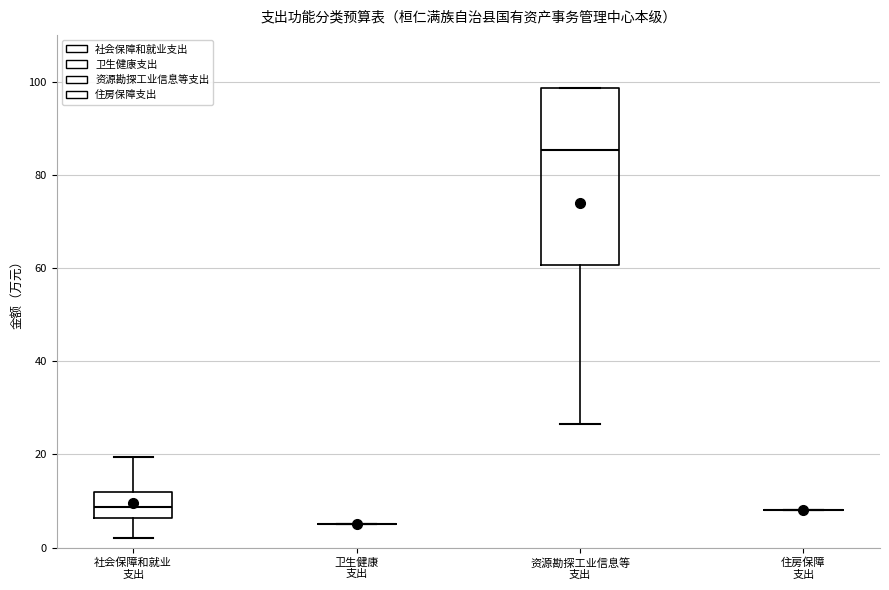

Comparing the boxes themselves (not the whiskers), which one is the tallest?

资源勘探工业信息等 支出